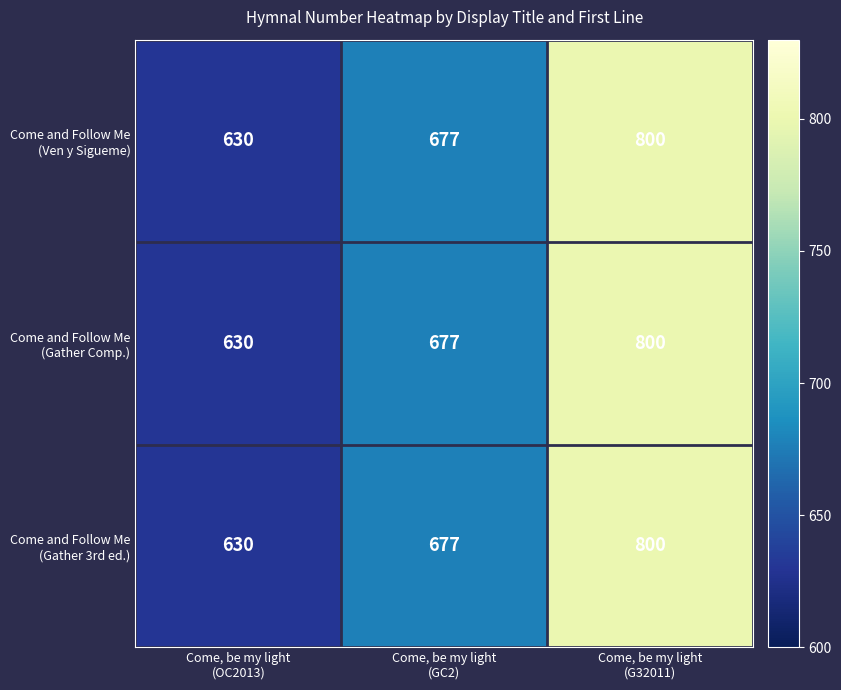

What is the smallest value displayed?

630